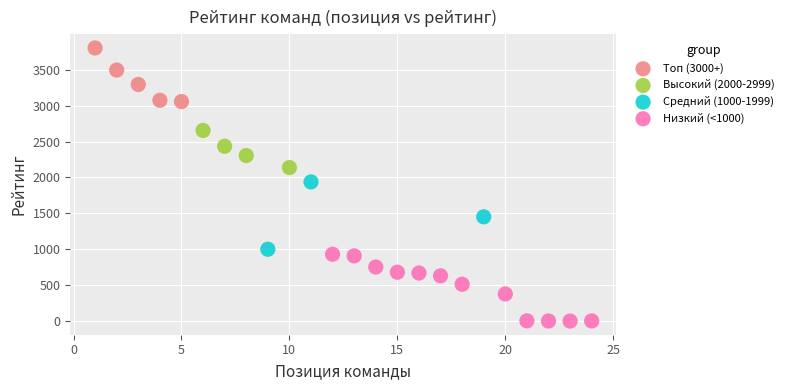

Which series reaches the minimum Y coordinate?

Низкий (<1000)